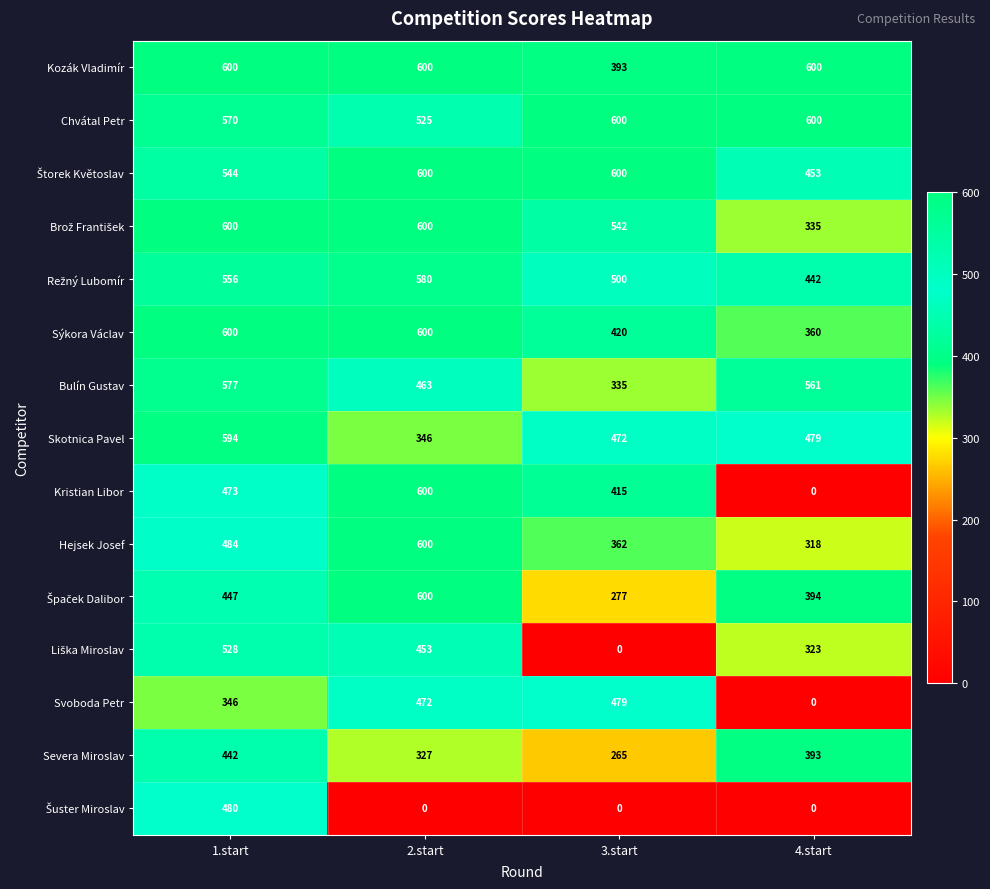

List the labels in order of Svoboda Petr value, largest first.

3.start, 2.start, 1.start, 4.start